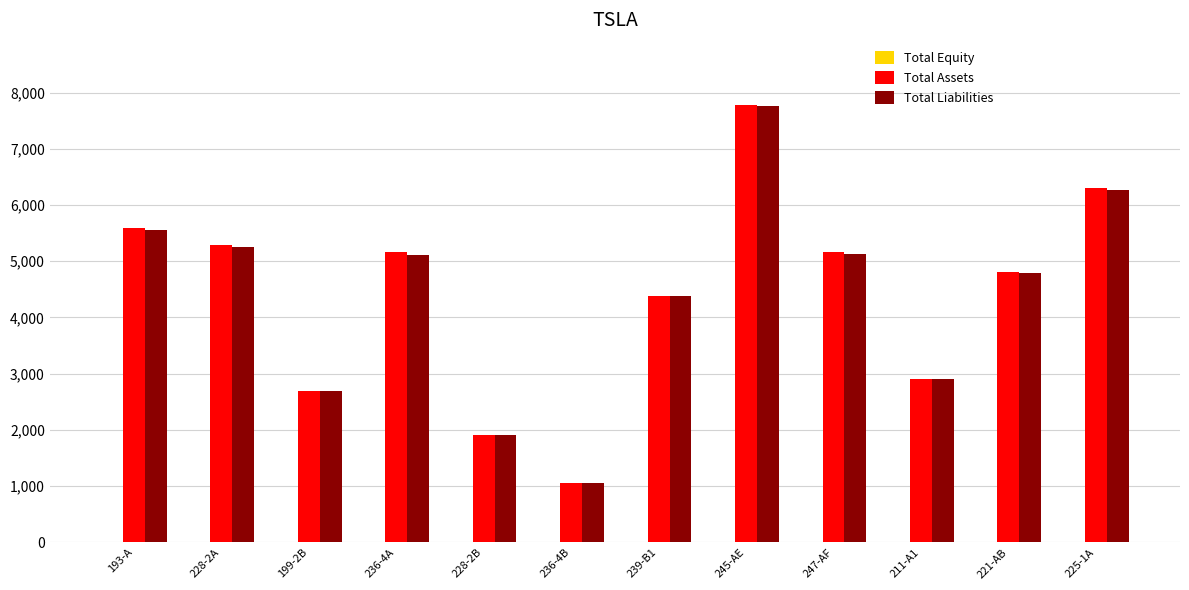

What is the maximum value for Total Liabilities?

7754.3